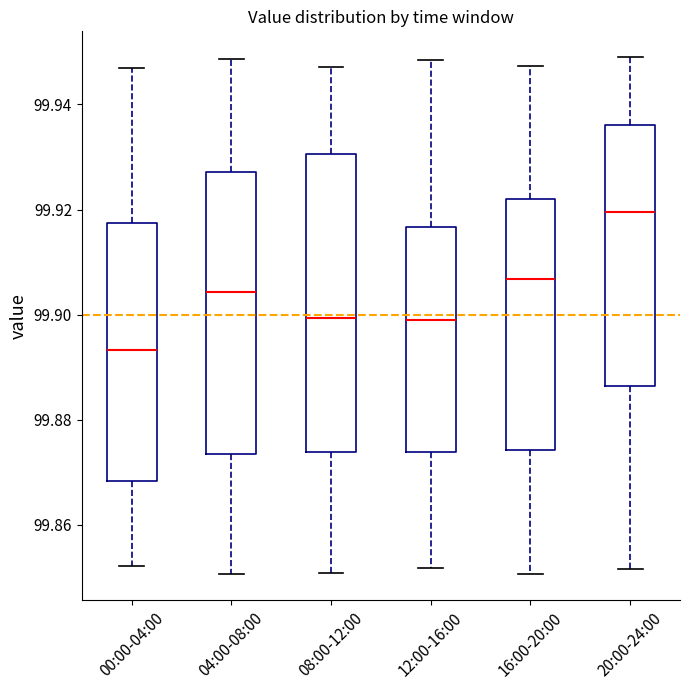

Where is the lower edge of the box for 04:00-08:00 on the y-axis? The values are not printed on the chart, so give them approximately, as read against the axis.

99.874